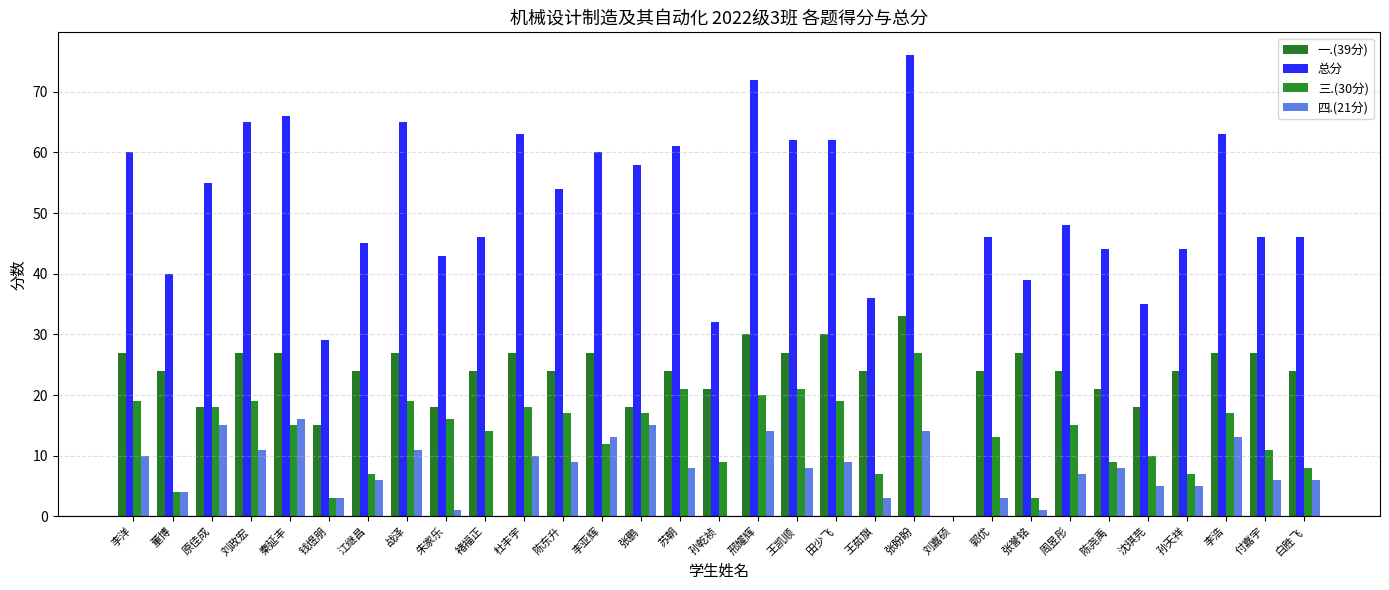

Is the value of 三.(30分) at 秦延丰 greater than the value of 总分 at 刘政宏?

No